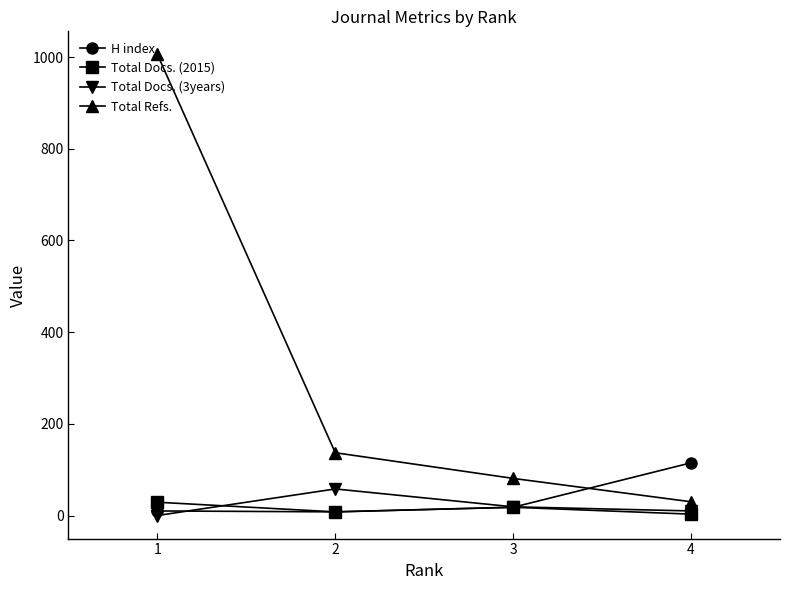

At which label is Total Docs. (2015) closest to 16?

3